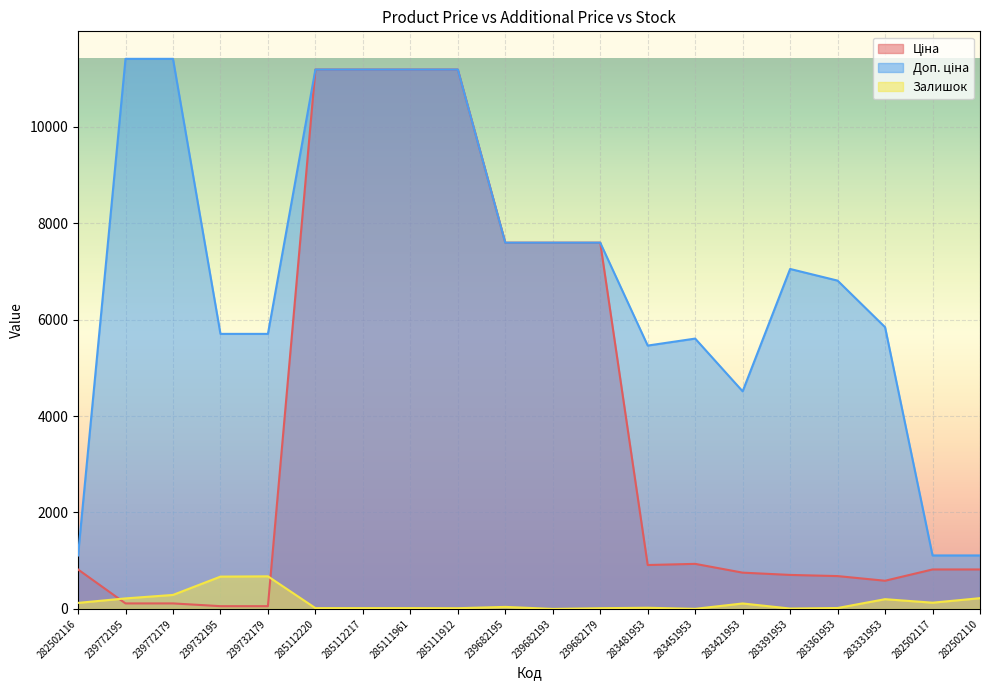

The value of Доп. ціна at 239682195 is 7596.5. True or false?

True